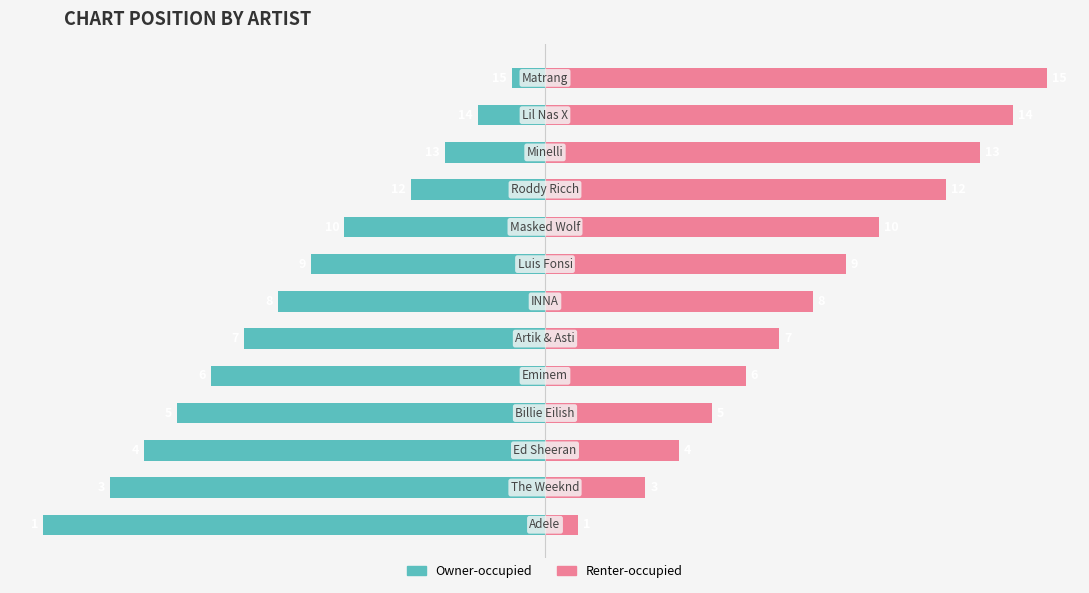

Reading right to left, extract all data points from this chart.

Owner-occupied: 12=-1	11=-2	10=-3	9=-4	8=-6	7=-7	6=-8	5=-9	4=-10	3=-11	2=-12	1=-13	0=-15
Renter-occupied: 12=15	11=14	10=13	9=12	8=10	7=9	6=8	5=7	4=6	3=5	2=4	1=3	0=1